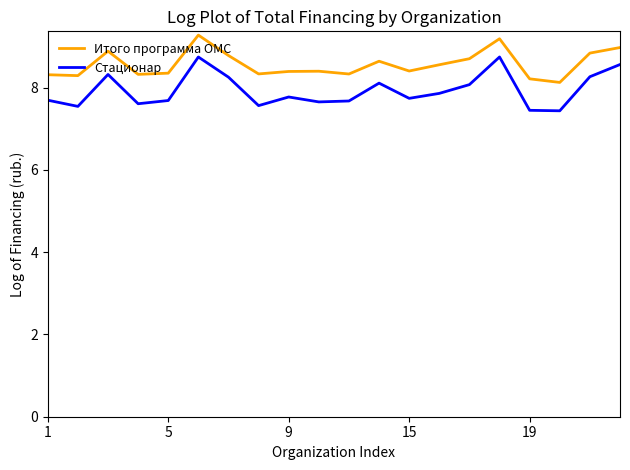

Which series has the widest spread of values?

Стационар